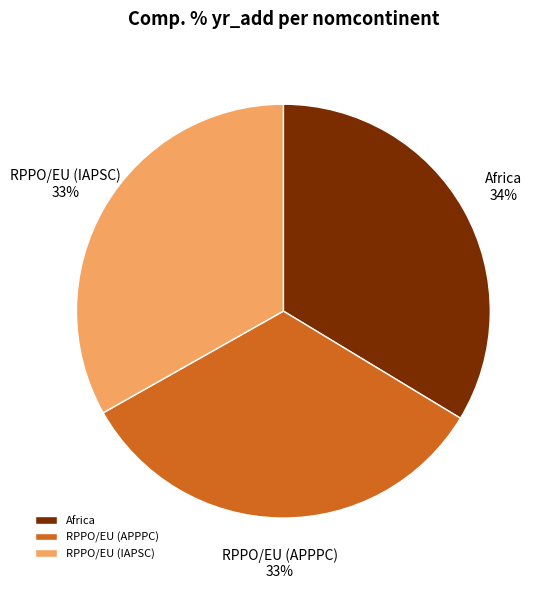

The RPPO/EU (IAPSC) slice represents 33% of the pie. True or false?

True